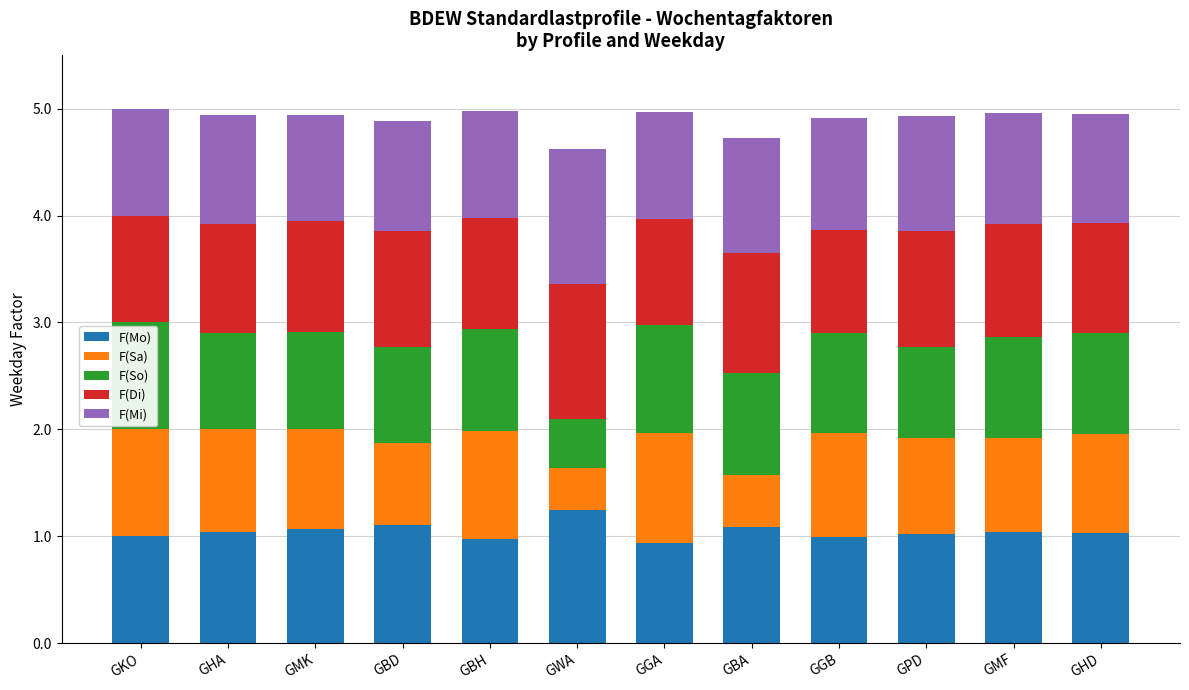

What is the lowest value of the F(Mo) series?

0.9